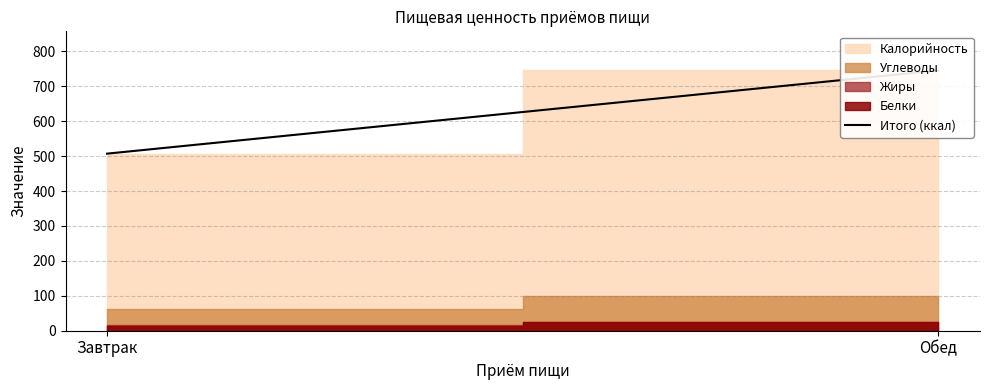

Count the number of values greater than 745.

1